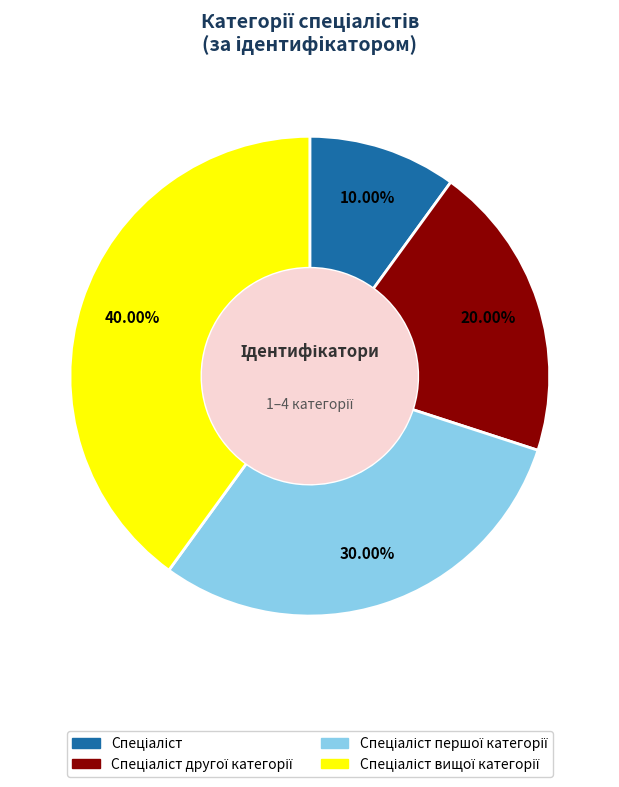

Does any single category account for the majority?

No